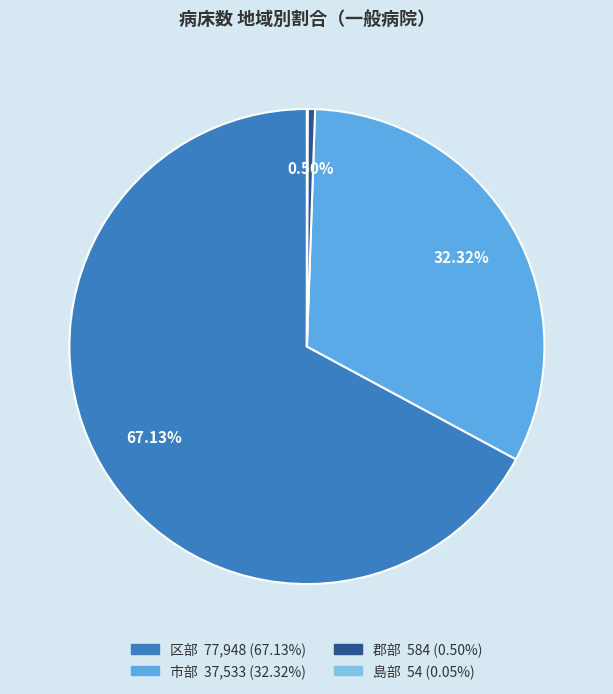

To the nearest percent, what is the combined percentage of 郡部 and 区部?

68%